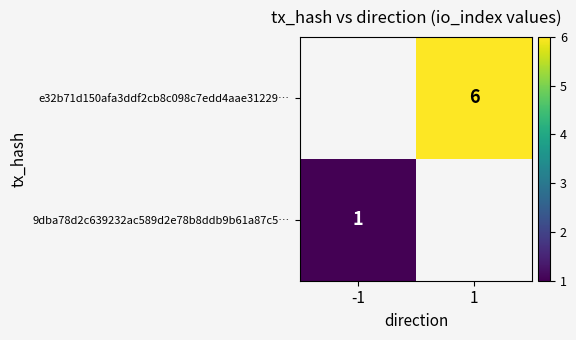

Is the value of 9dba78d2c639232ac589d2e78b8ddb9b61a87c5… at -1 greater than the value of e32b71d150afa3ddf2cb8c098c7edd4aae31229… at 1?

No